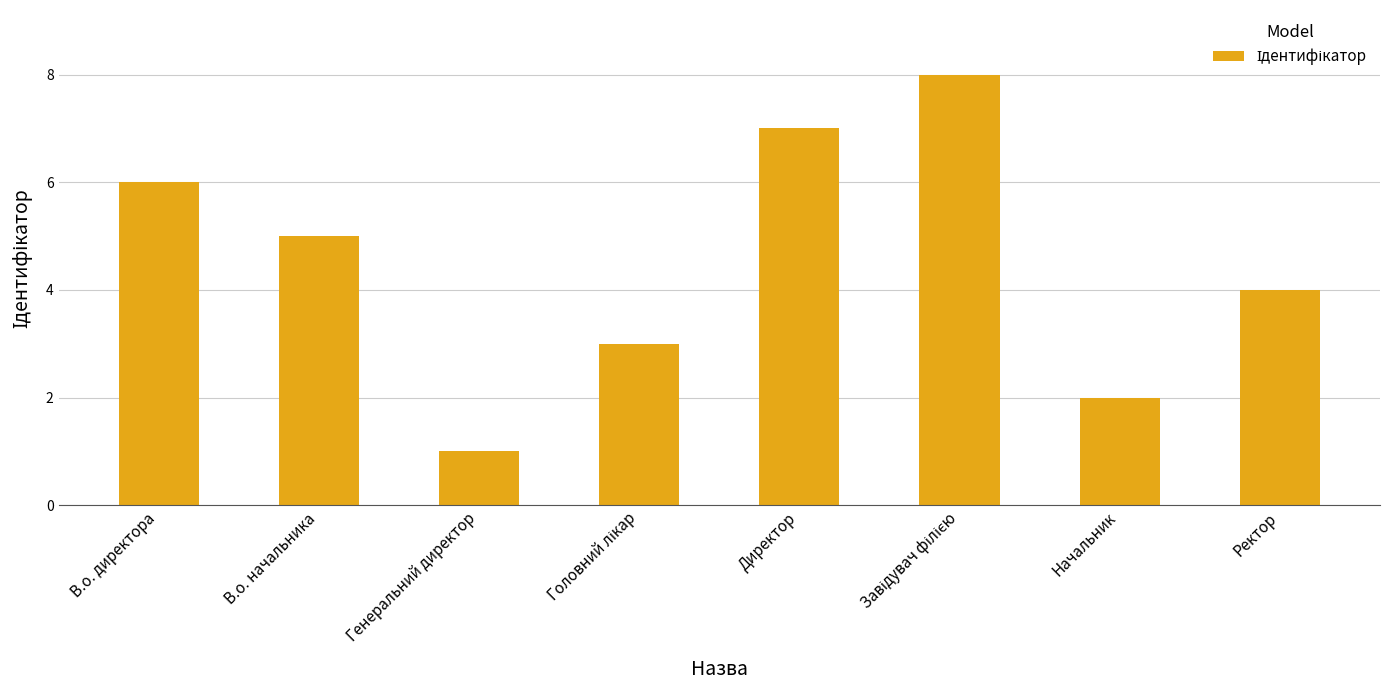

What is the value of the 6th bar from the left?

8